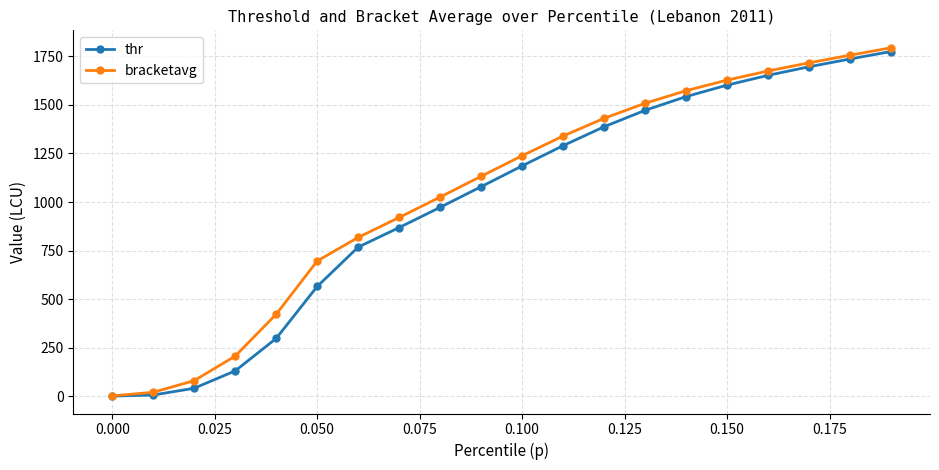

What is the maximum value shown in the chart?

1794.0